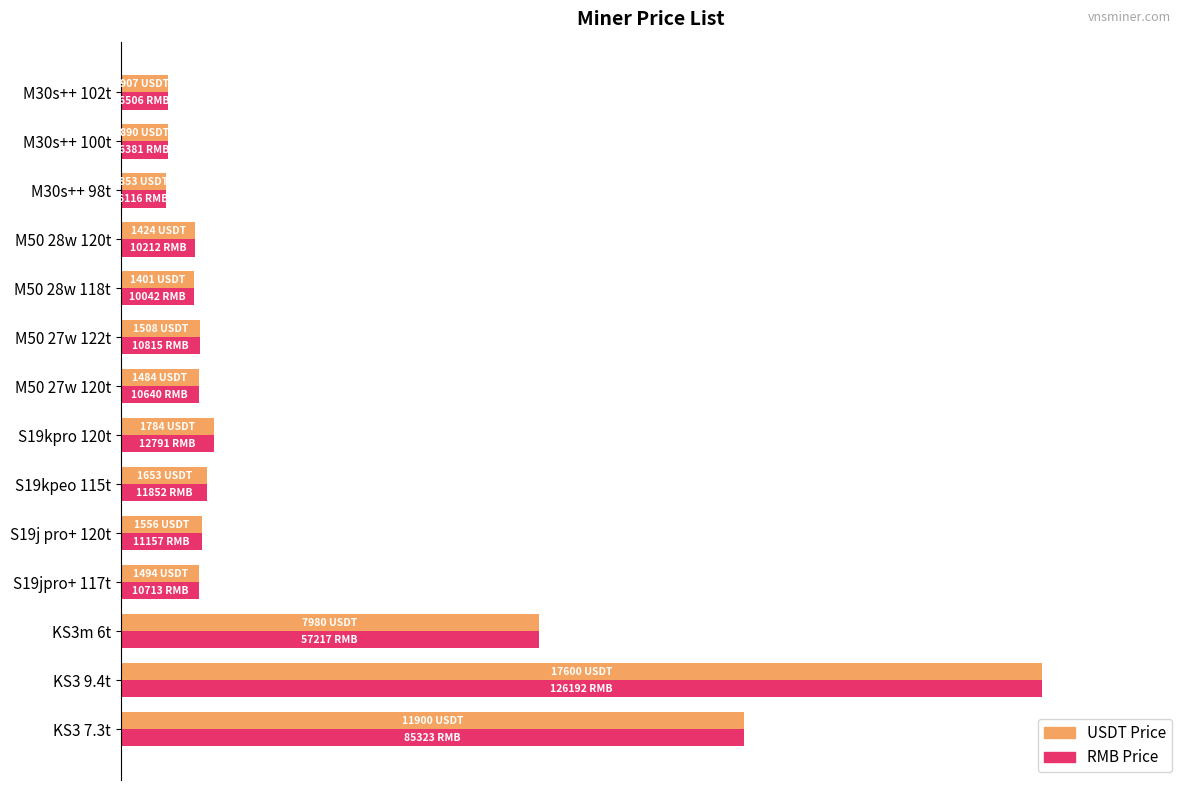

At which label is RMB Price closest to 52?

KS3m 6t